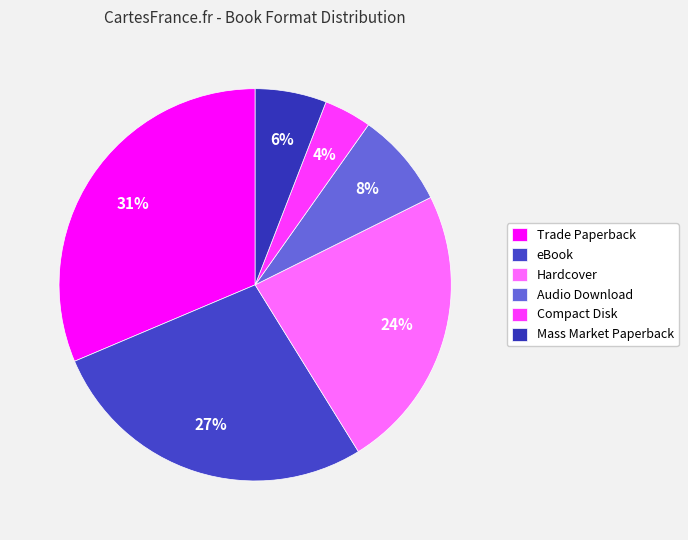

What portion of the pie excludes Compact Disk?

96.1%